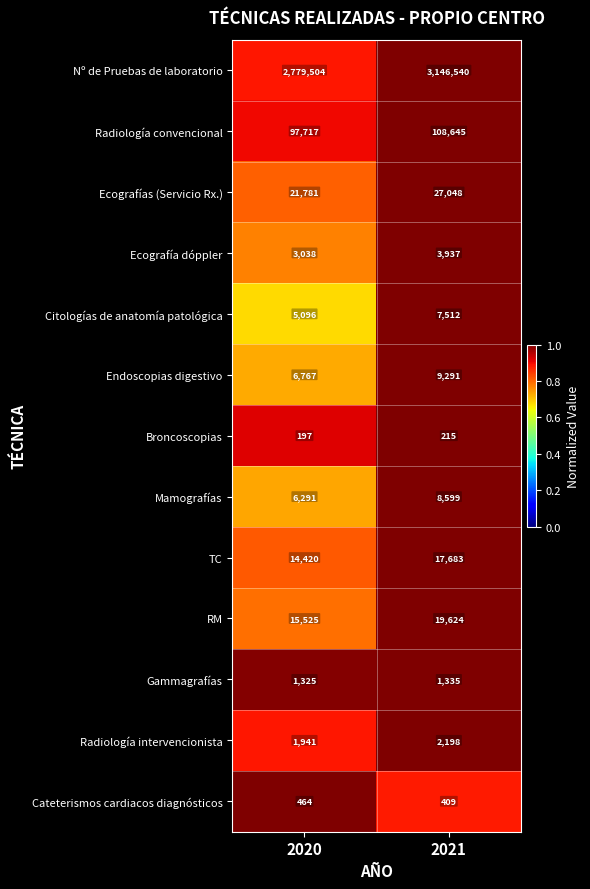

Read the Gammagrafías value at 2020, to the nearest 5.

1325